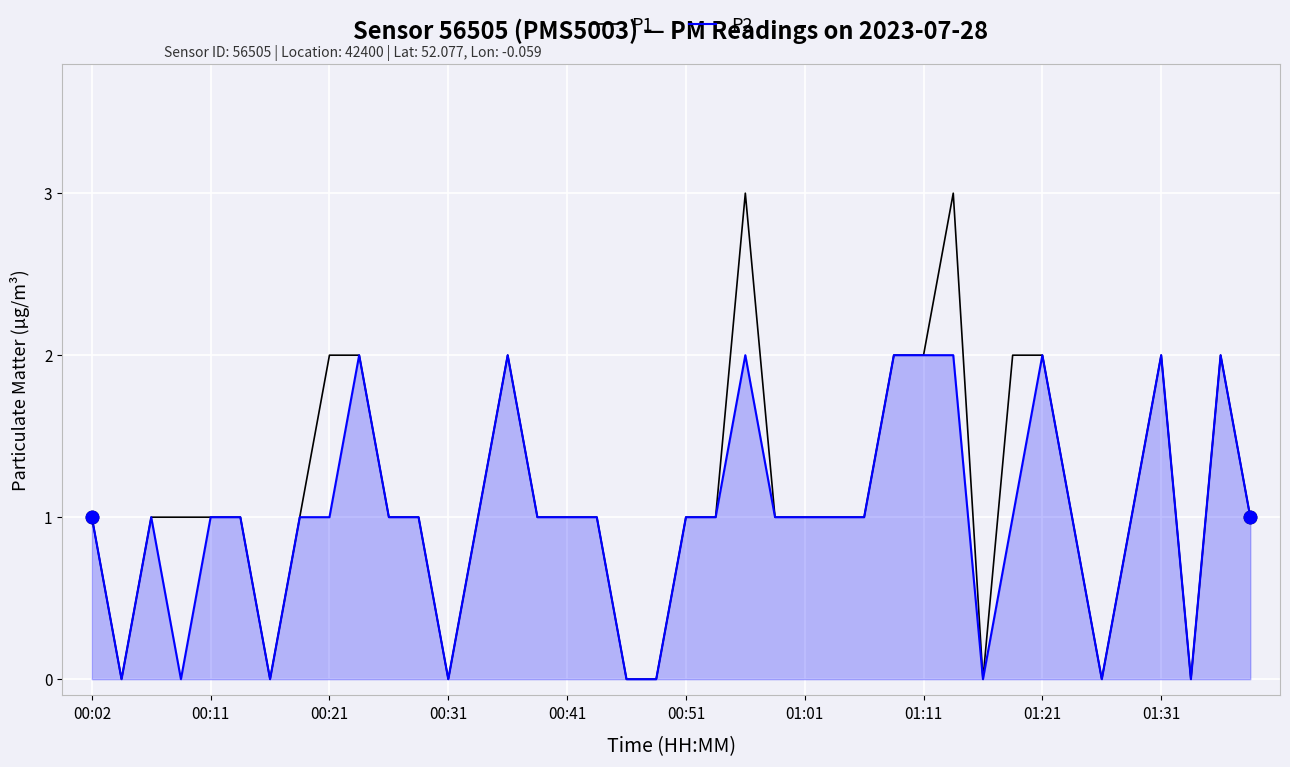

Which series has the largest range (max minus min)?

P1